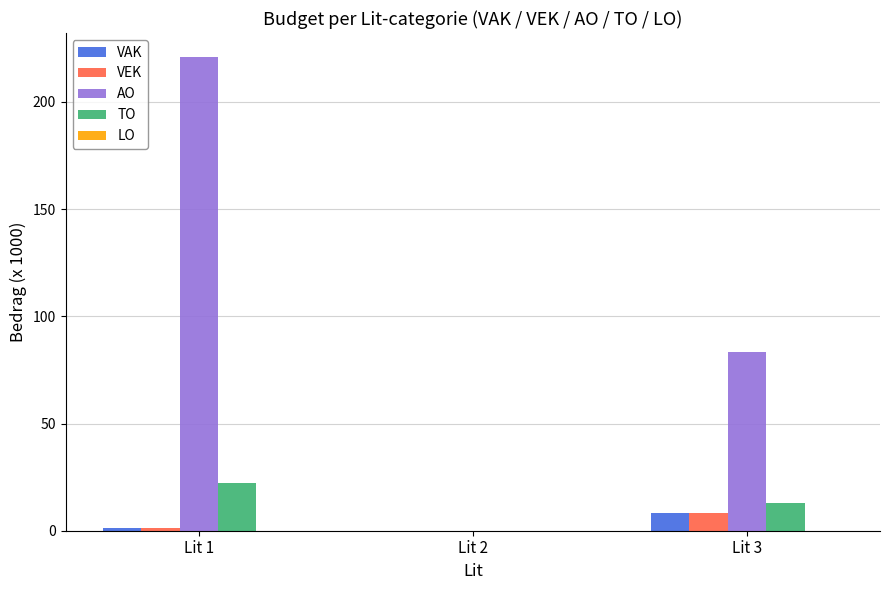

At which label is AO closest to 110?

Lit 3